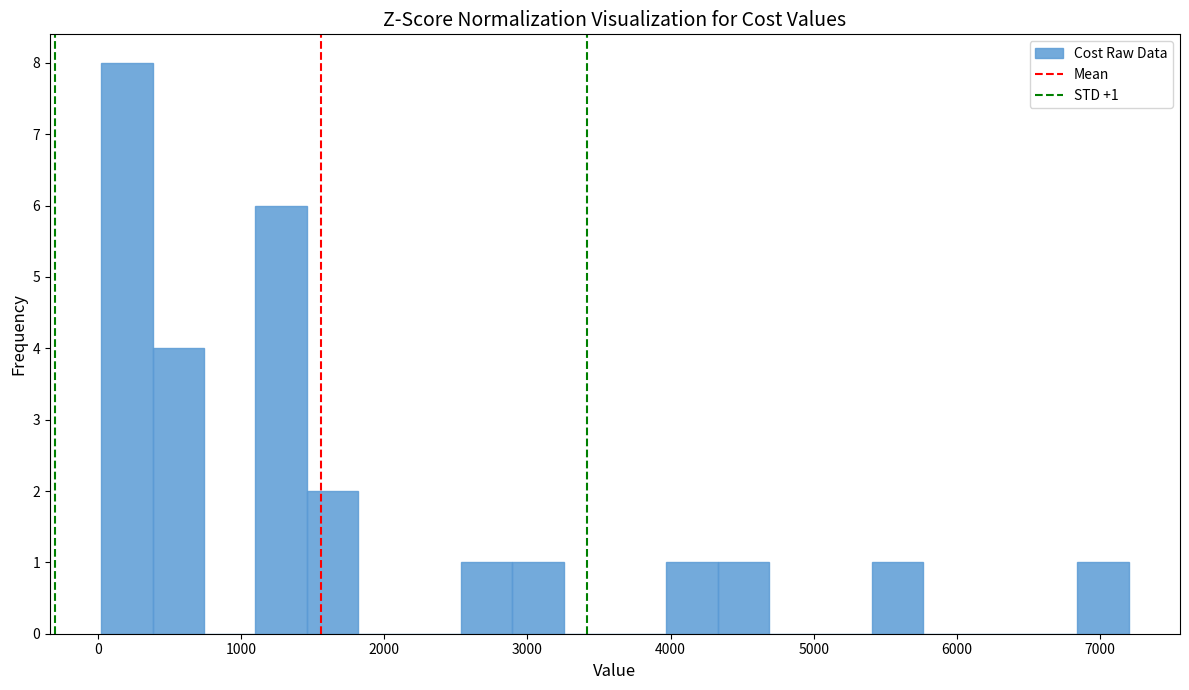

Around what value on the x-axis is the tallest bar? Give the approximate position of its centre, as read against the axis.

200